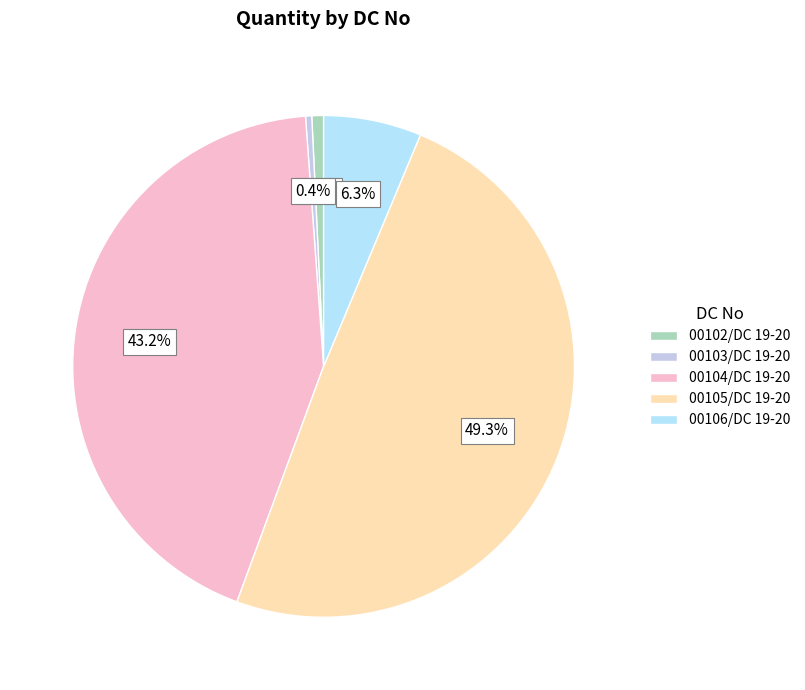

How many slices are in this pie chart?

5